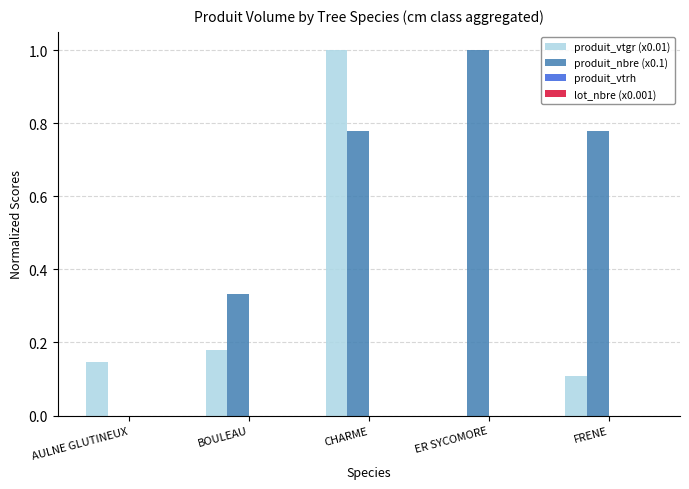

What is the sum of all produit_nbre (x0.1) values?

2.9